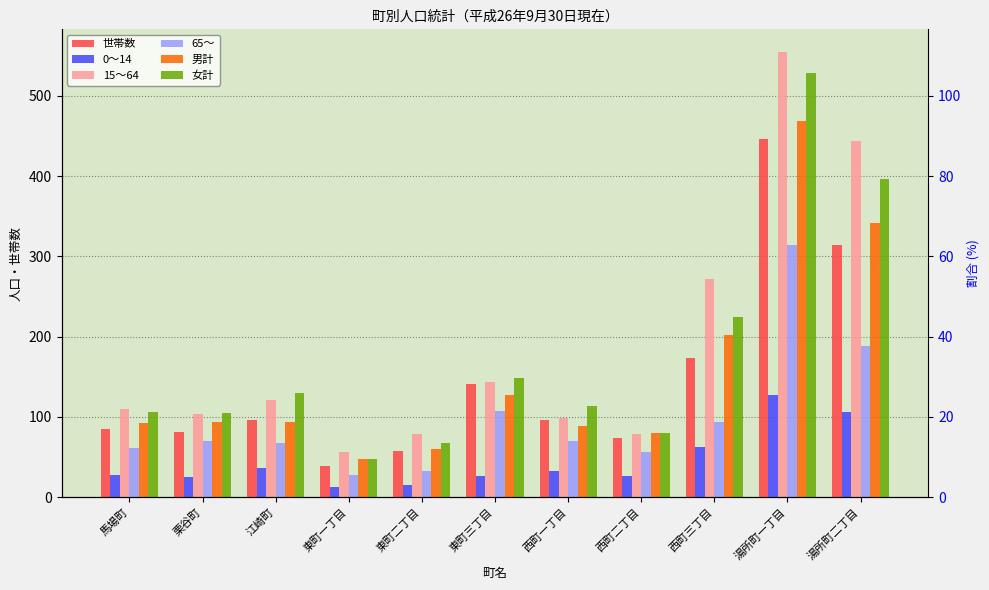

Reading left to right, transcribe all the data shown in this chart.

世帯数: 馬場町=85	栗谷町=81	江崎町=96	東町一丁目=39	東町二丁目=57	東町三丁目=141	西町一丁目=96	西町二丁目=74	西町三丁目=173	湯所町一丁目=446	湯所町二丁目=314
0～14: 馬場町=27	栗谷町=25	江崎町=36	東町一丁目=12	東町二丁目=15	東町三丁目=26	西町一丁目=33	西町二丁目=26	西町三丁目=62	湯所町一丁目=127	湯所町二丁目=106
15～64: 馬場町=110	栗谷町=103	江崎町=121	東町一丁目=56	東町二丁目=79	東町三丁目=143	西町一丁目=99	西町二丁目=78	西町三丁目=272	湯所町一丁目=555	湯所町二丁目=444
65～: 馬場町=61	栗谷町=70	江崎町=67	東町一丁目=27	東町二丁目=33	東町三丁目=107	西町一丁目=70	西町二丁目=56	西町三丁目=93	湯所町一丁目=314	湯所町二丁目=188
男計: 馬場町=92	栗谷町=93	江崎町=94	東町一丁目=47	東町二丁目=60	東町三丁目=127	西町一丁目=88	西町二丁目=80	西町三丁目=202	湯所町一丁目=468	湯所町二丁目=342
女計: 馬場町=106	栗谷町=105	江崎町=130	東町一丁目=48	東町二丁目=67	東町三丁目=149	西町一丁目=114	西町二丁目=80	西町三丁目=225	湯所町一丁目=528	湯所町二丁目=396